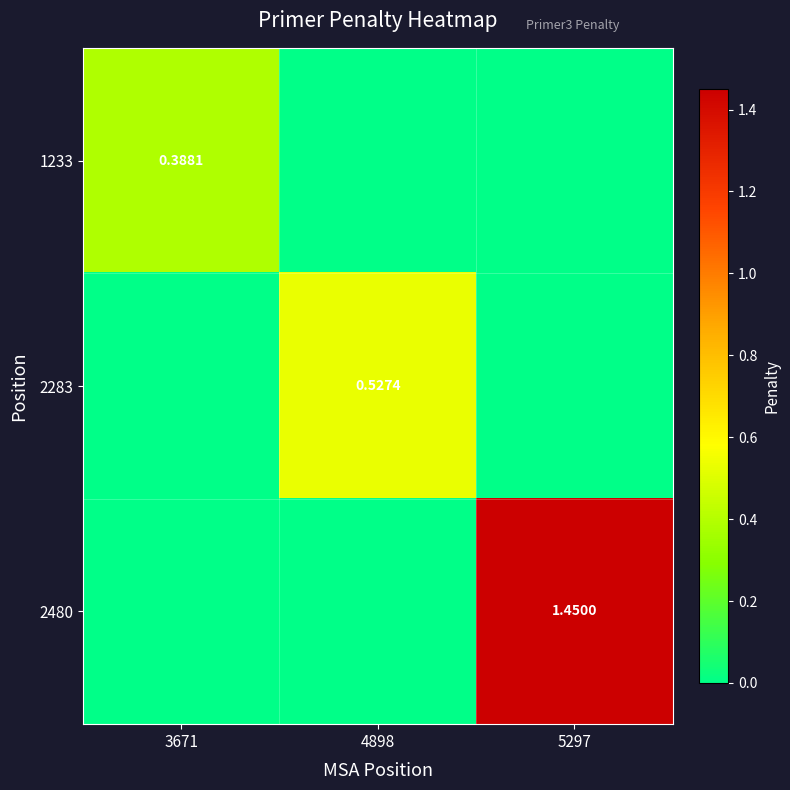

The 2283 series shows 0.0 at 3671. True or false?

True